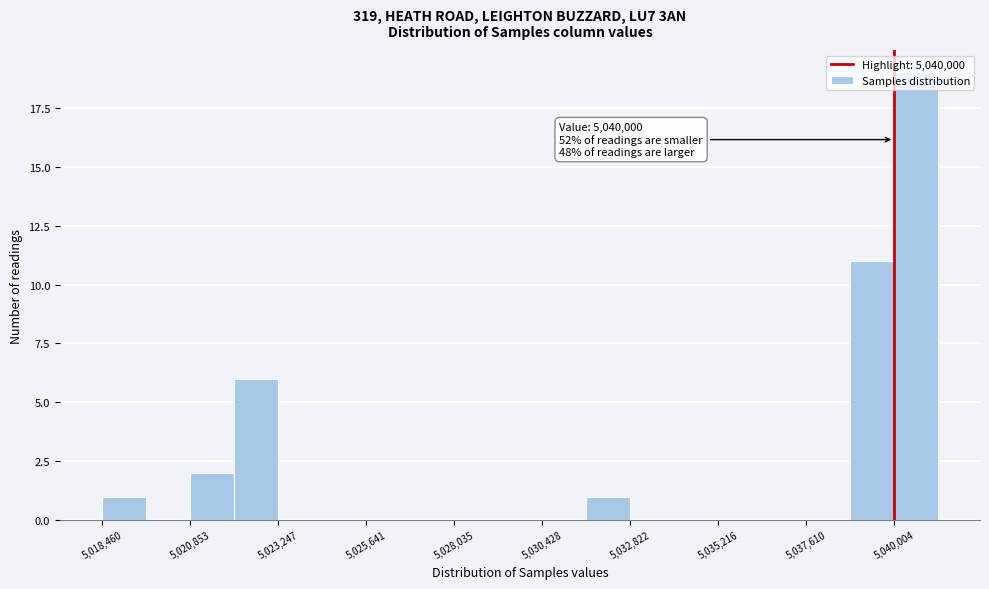

Around what value on the x-axis is the tallest bar? Give the approximate position of its centre, as read against the axis.

5040500